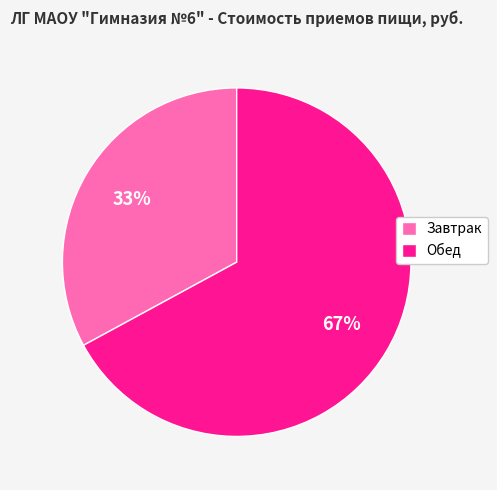

Approximately how many times larger is the value at Обед compared to Завтрак?

2.0